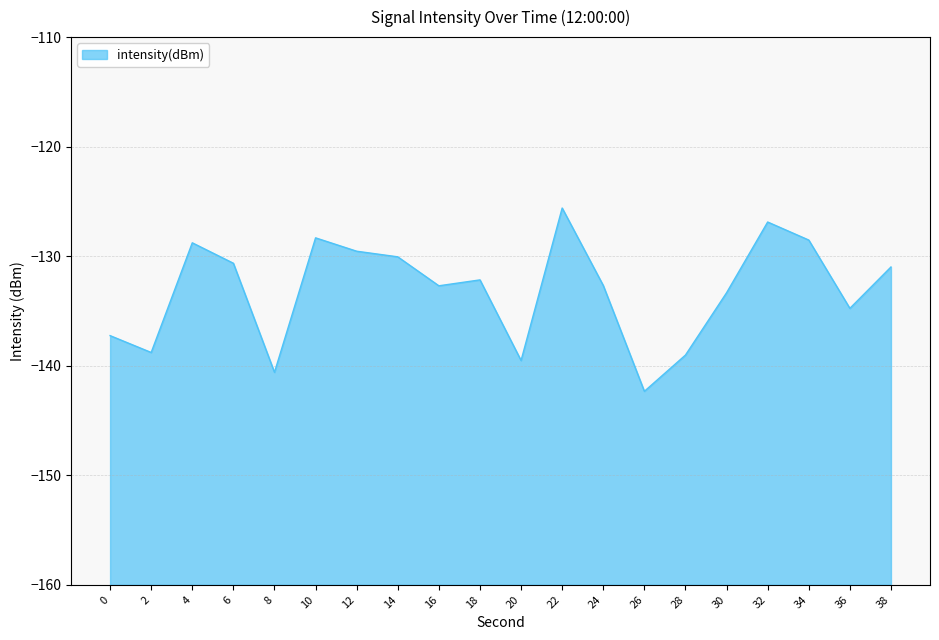

What is the difference between the second highest and second lowest values?

13.7